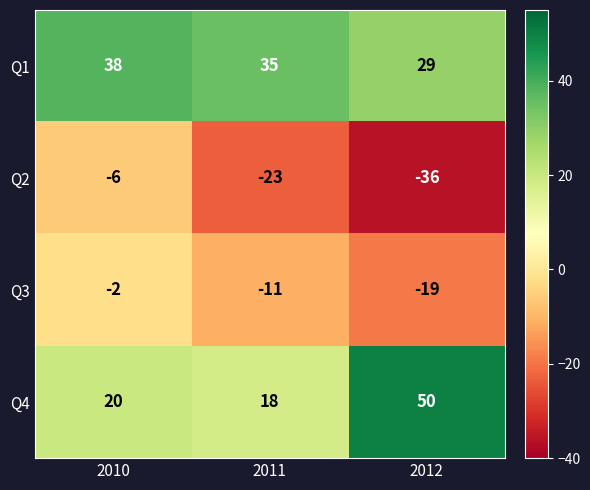

What is the total value across all series at 2012?

24